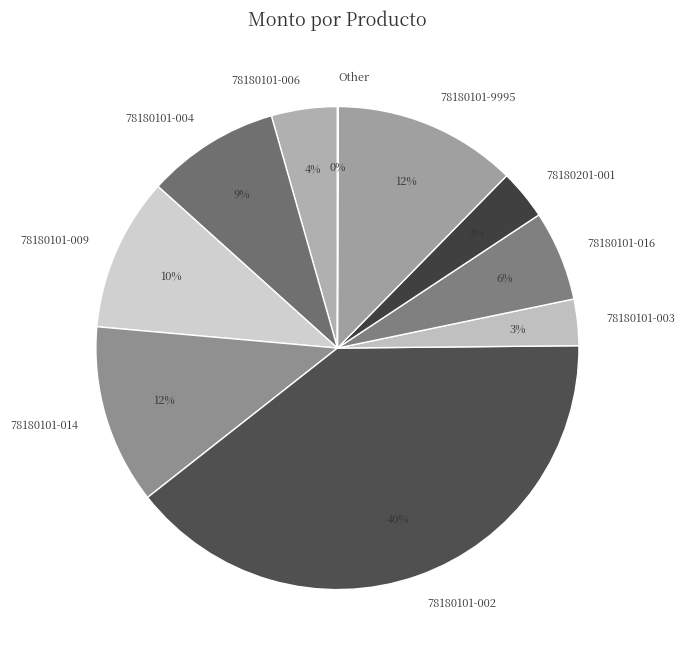

Does 78180101-006 represent more than half of the total?

No